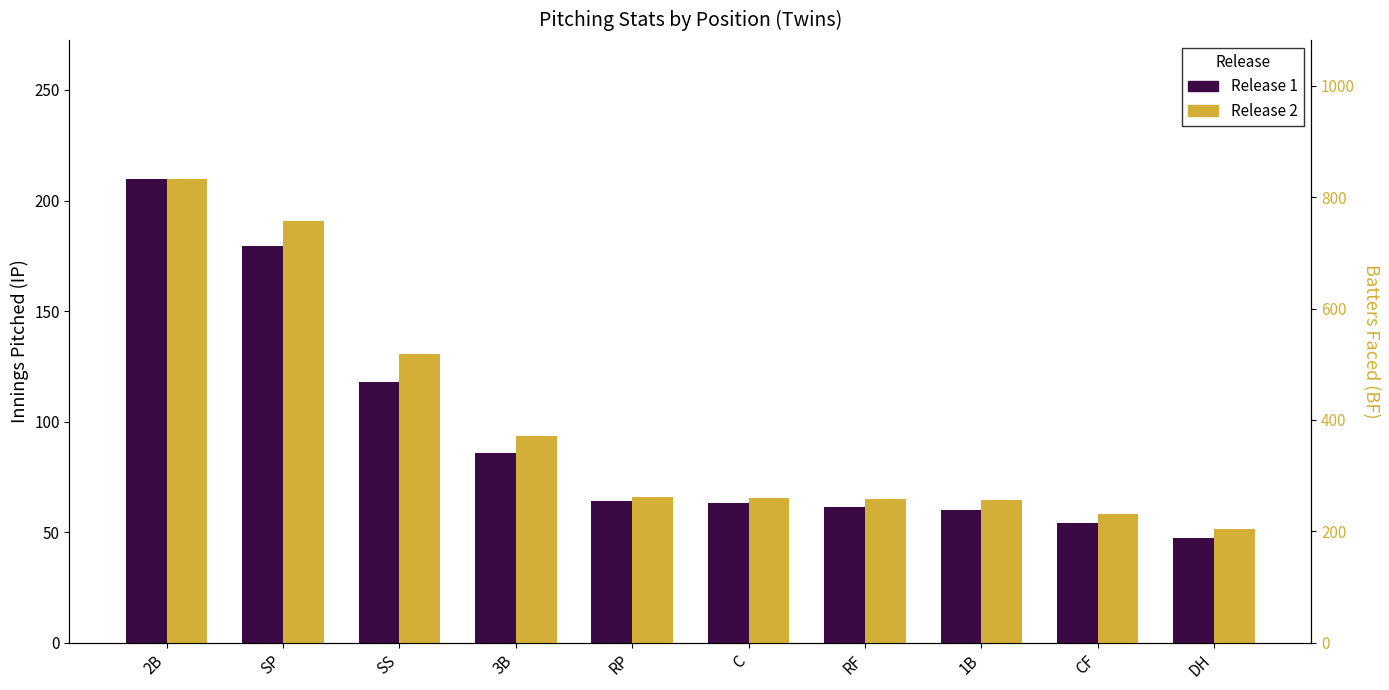

The value of Release 1 at SP is 53.3. True or false?

False